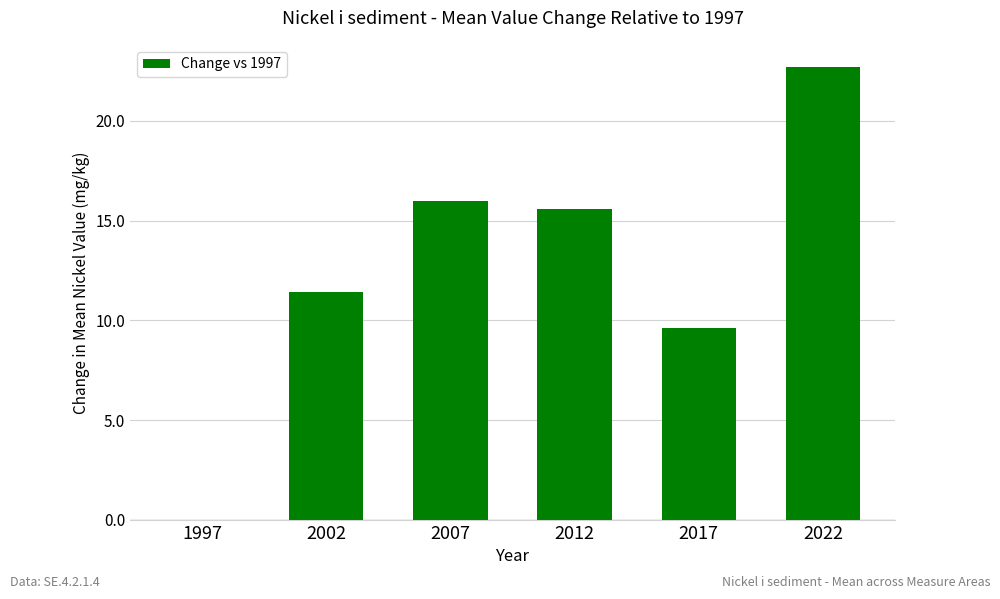

What is the ratio of the value at 2002 to the value at 2017?

1.2